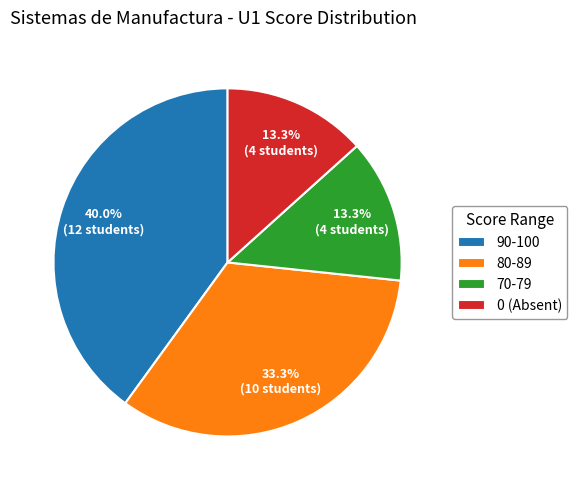

What is the ratio of the value at 80-89 to the value at 0 (Absent)?

2.5